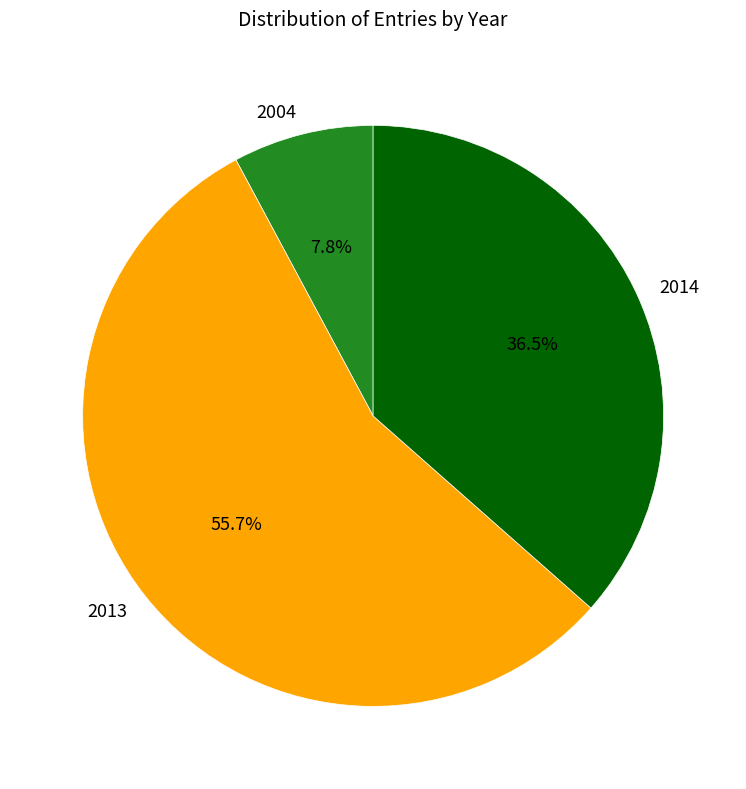

Count the number of slices in the pie.

3